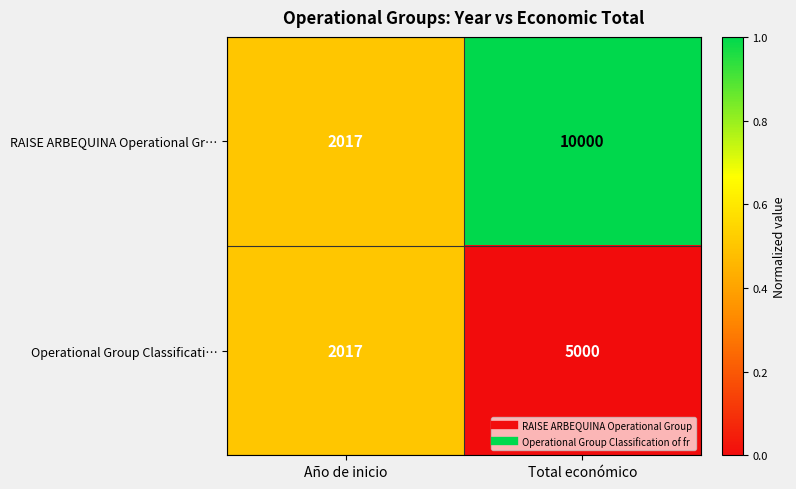

The RAISE ARBEQUINA Operational Gr… series shows 10000 at Total económico. True or false?

True